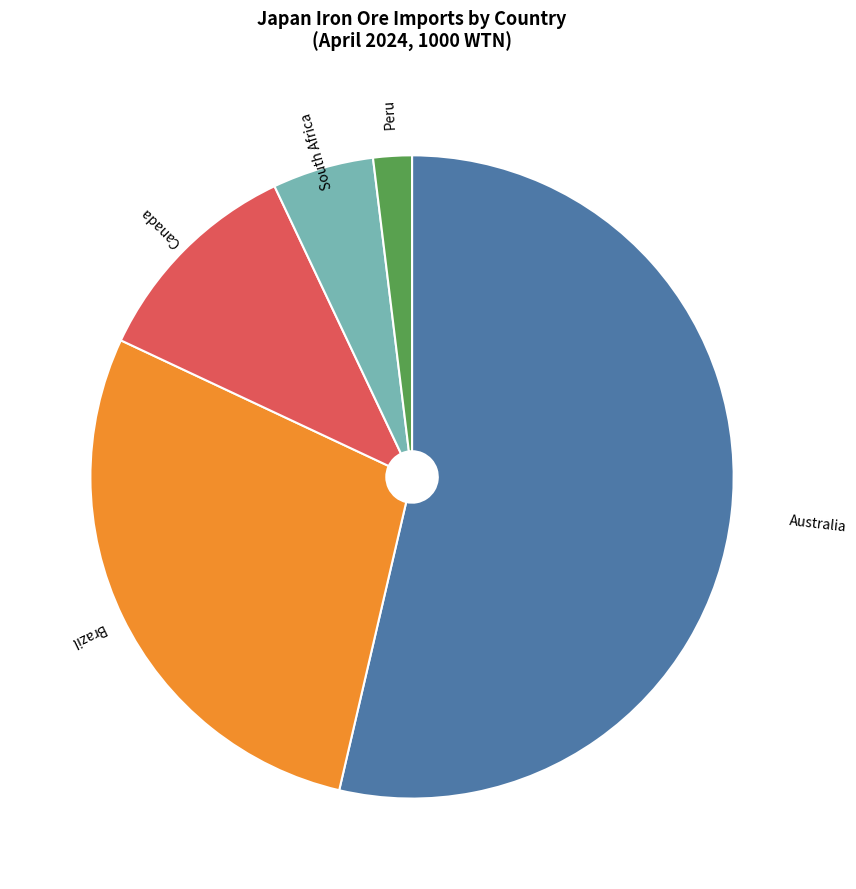

Rank the categories by value from lowest to highest.

Peru, South Africa, Canada, Brazil, Australia